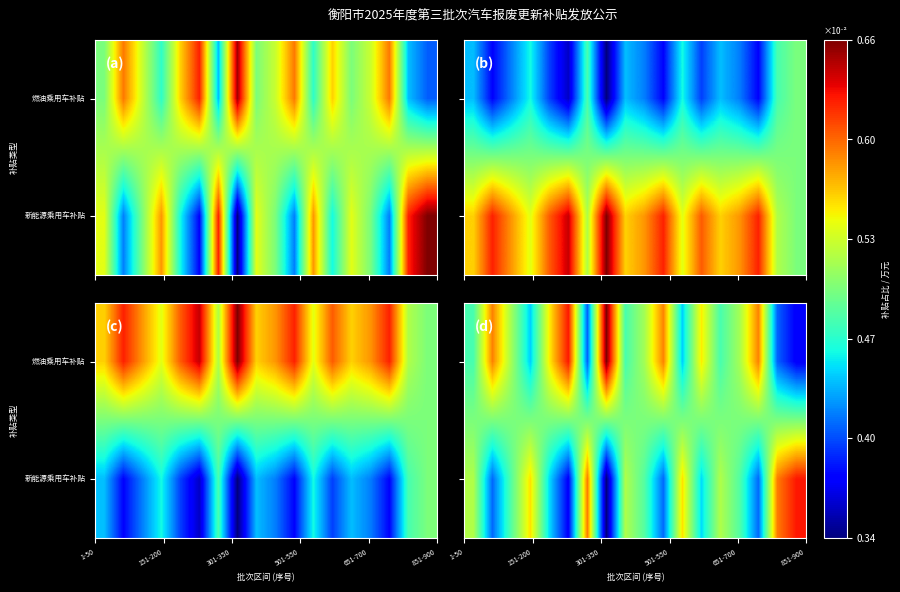

What is the difference between the maximum and second lowest values in the 新能源乘用车补贴 series?

0.1